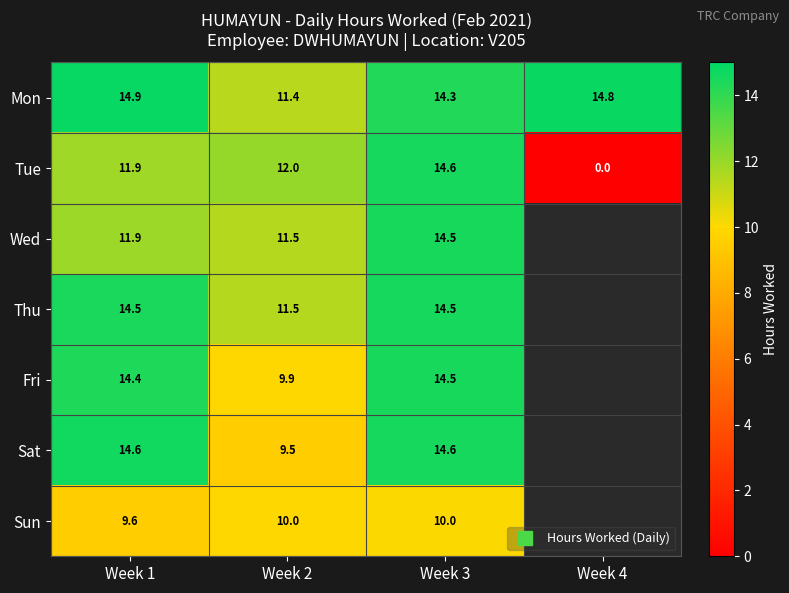

At how many categories does at least one series exceed 4?

4